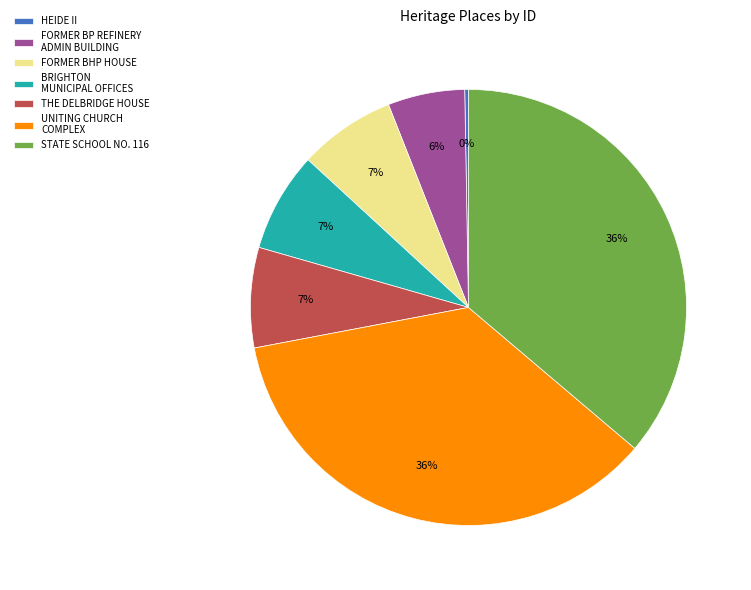

Is there a majority slice in this chart?

No